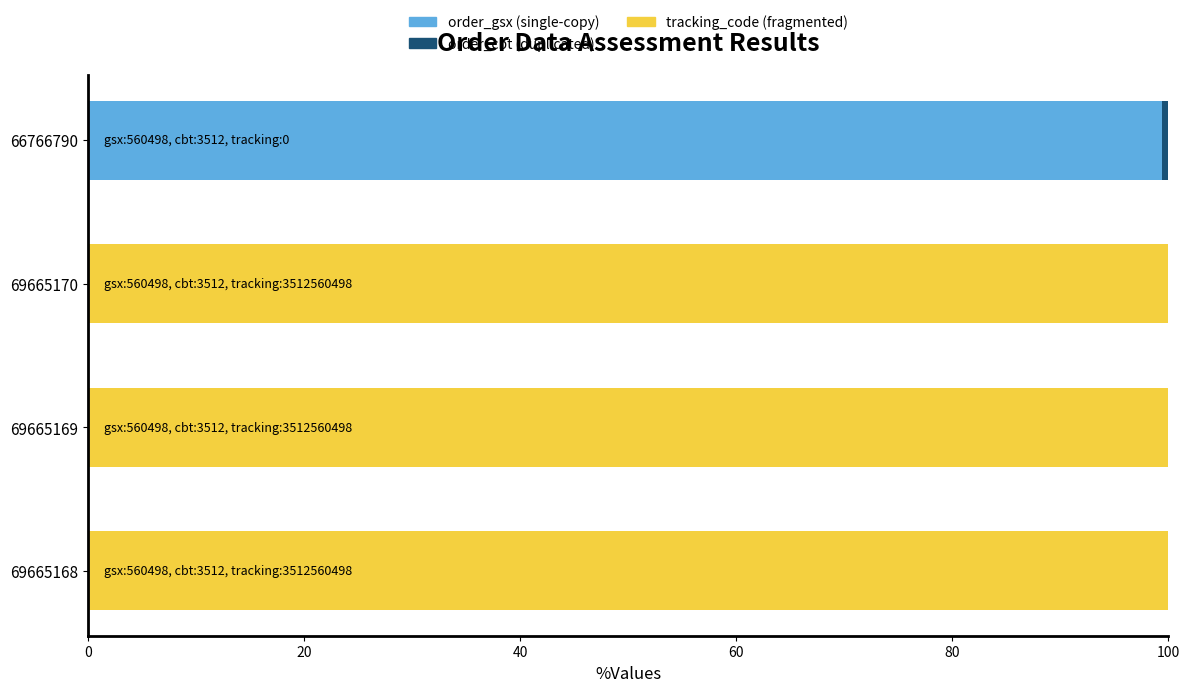

Is it true that tracking_code equals 25.8 at 69665168?

False